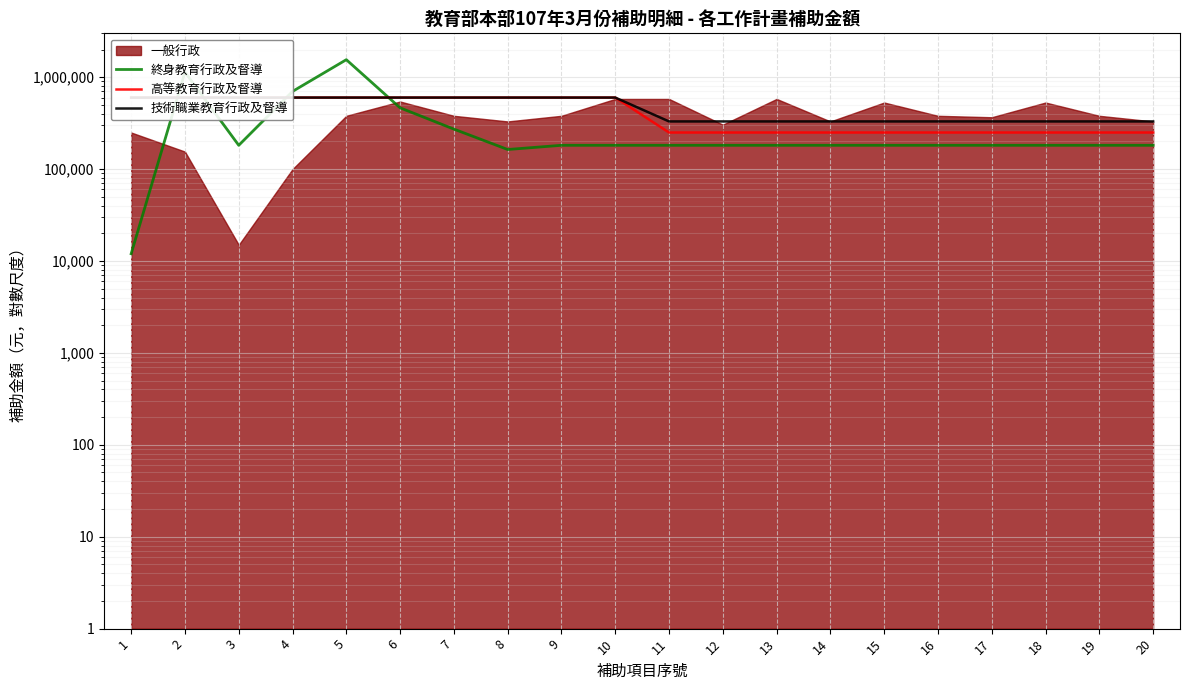

True or false: 高等教育行政及督導 and 技術職業教育行政及督導 cross at least once.

False